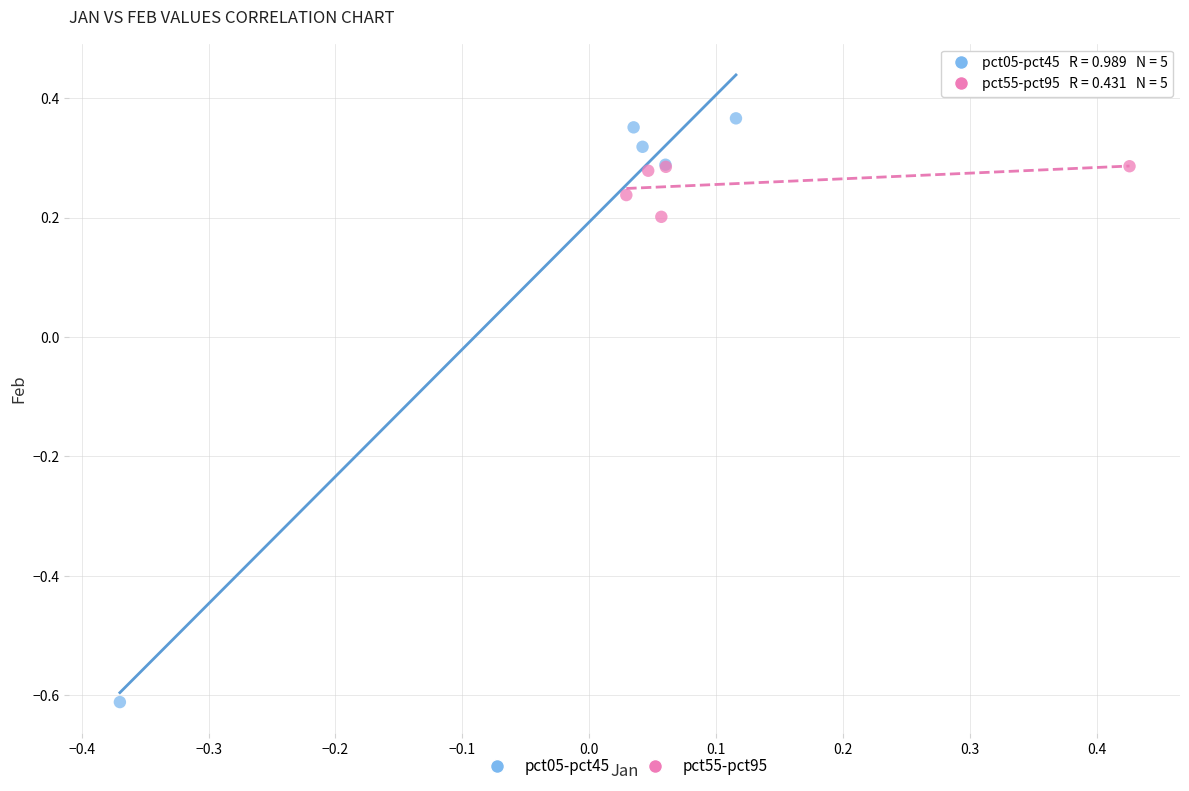

Which series has the widest spread of Y values?

pct05-pct45